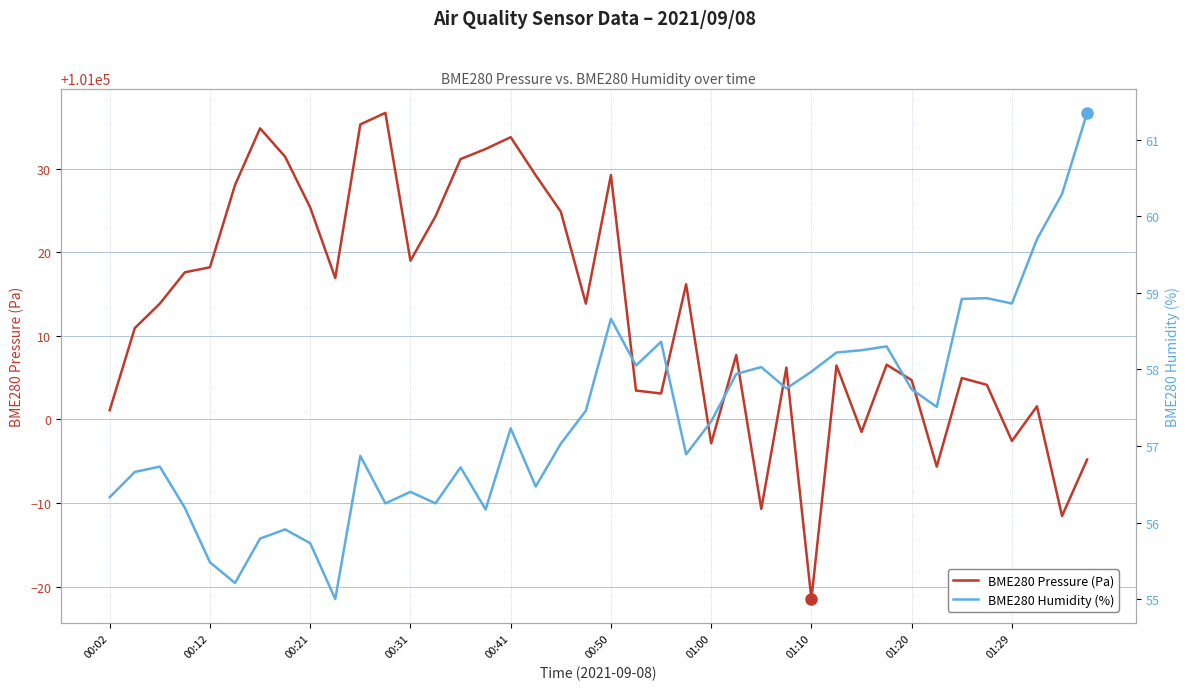

Which series has the widest spread of values?

BME280 Pressure (Pa)